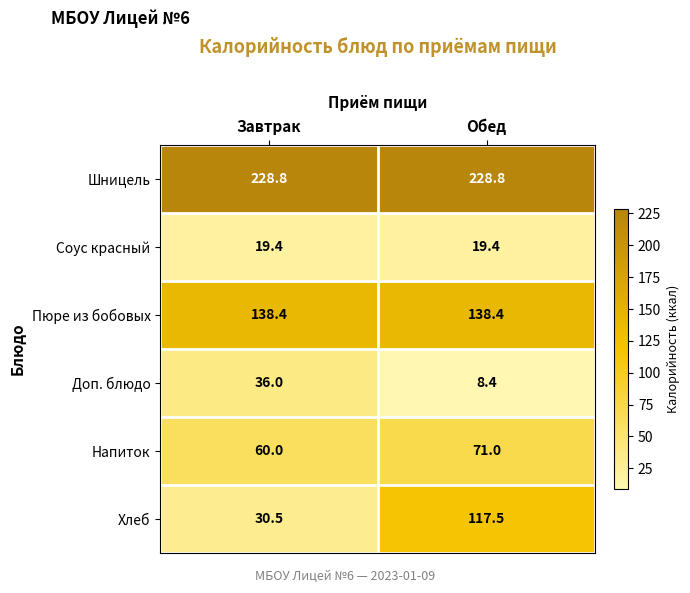

At which label is Напиток closest to 65?

Завтрак